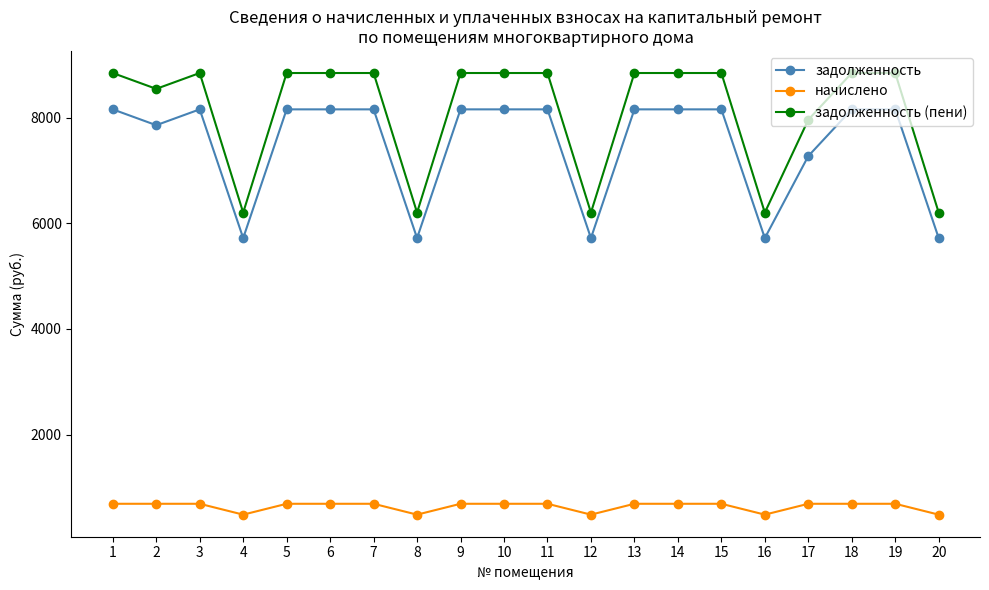

What is the lowest value of the начислено series?

482.8